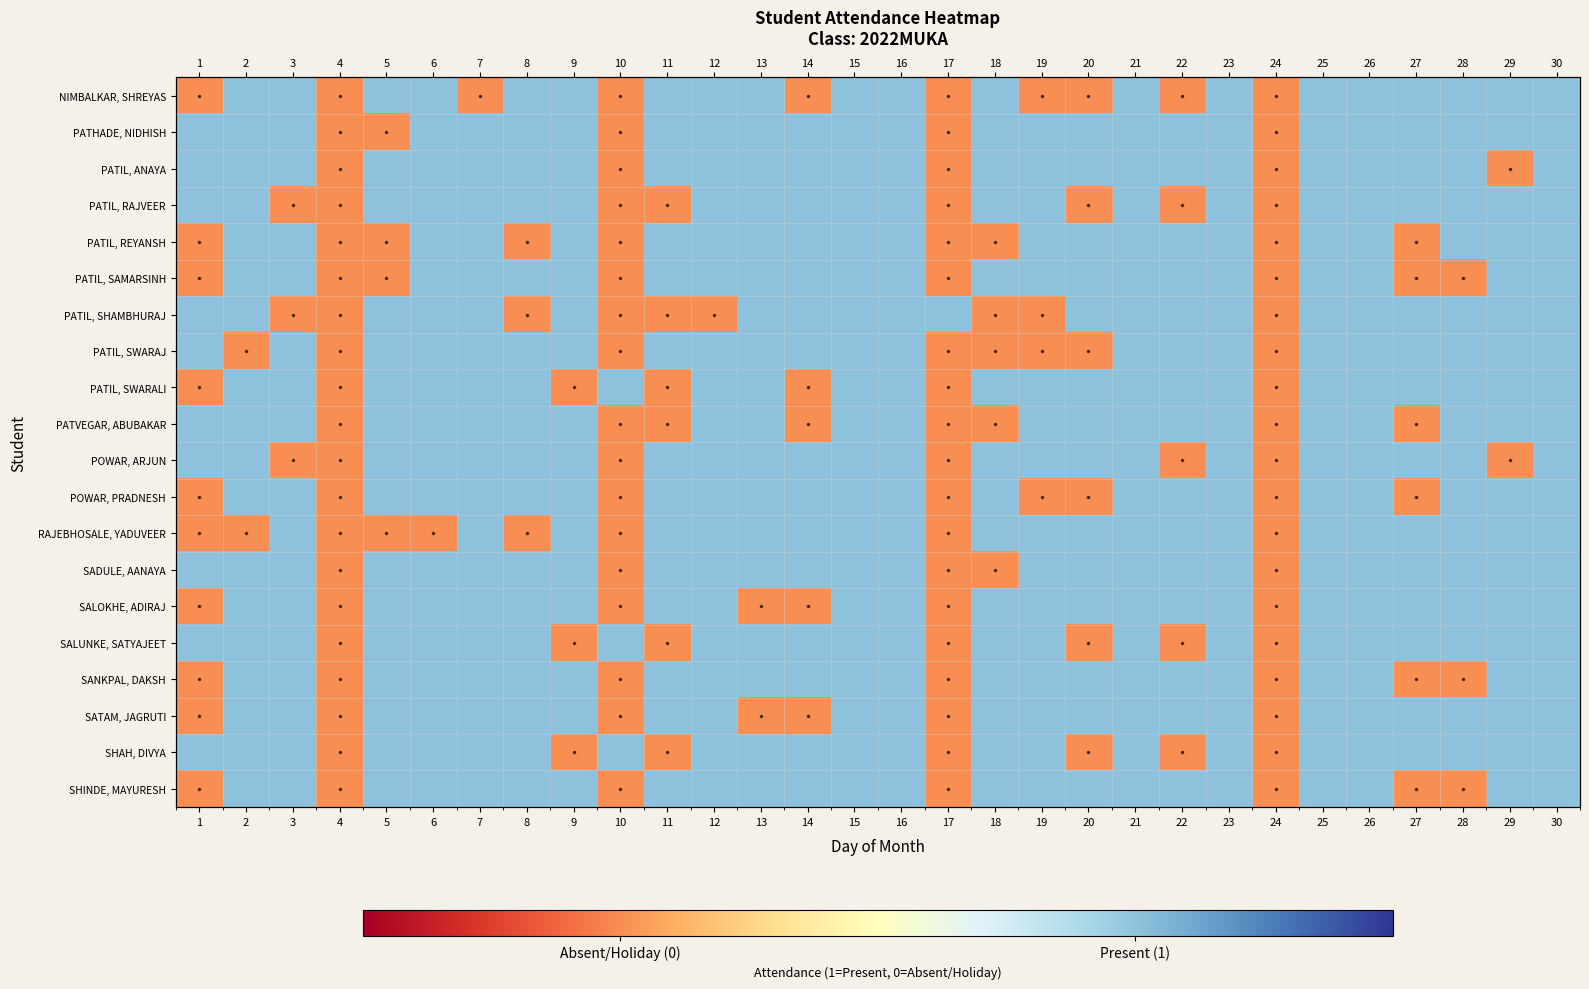

What is the maximum value shown in the chart?

1